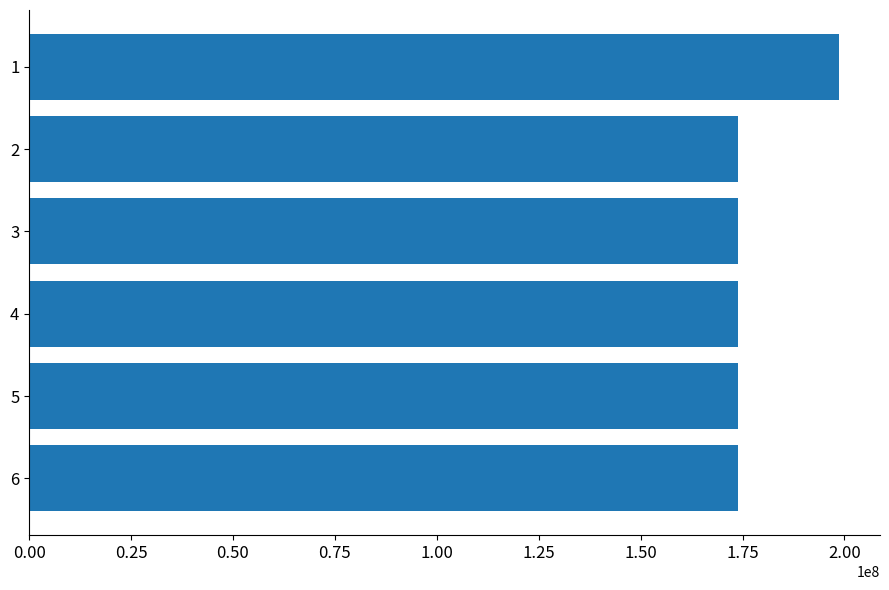

What is the greatest value displayed?

198788543